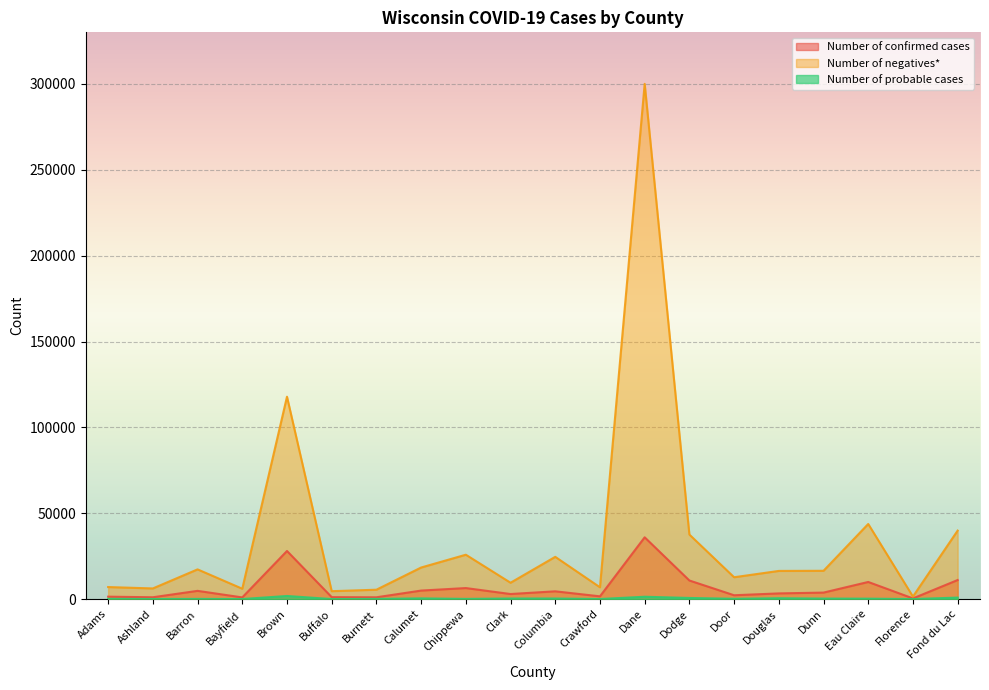

Reading left to right, extract all data points from this chart.

Number of confirmed cases: 1414	1073	4805	987	28024	1140	1052	4965	6429	2957	4536	1612	35987	10833	2243	3320	3794	9981	411	11106
Number of negatives*: 7021	6210	17313	6047	117877	4615	5468	18394	25852	9533	24615	6884	300080	37596	12731	16414	16492	43753	1489	39899
Number of probable cases: 146	65	115	39	1826	28	115	415	124	341	339	47	1377	666	176	511	302	257	30	883